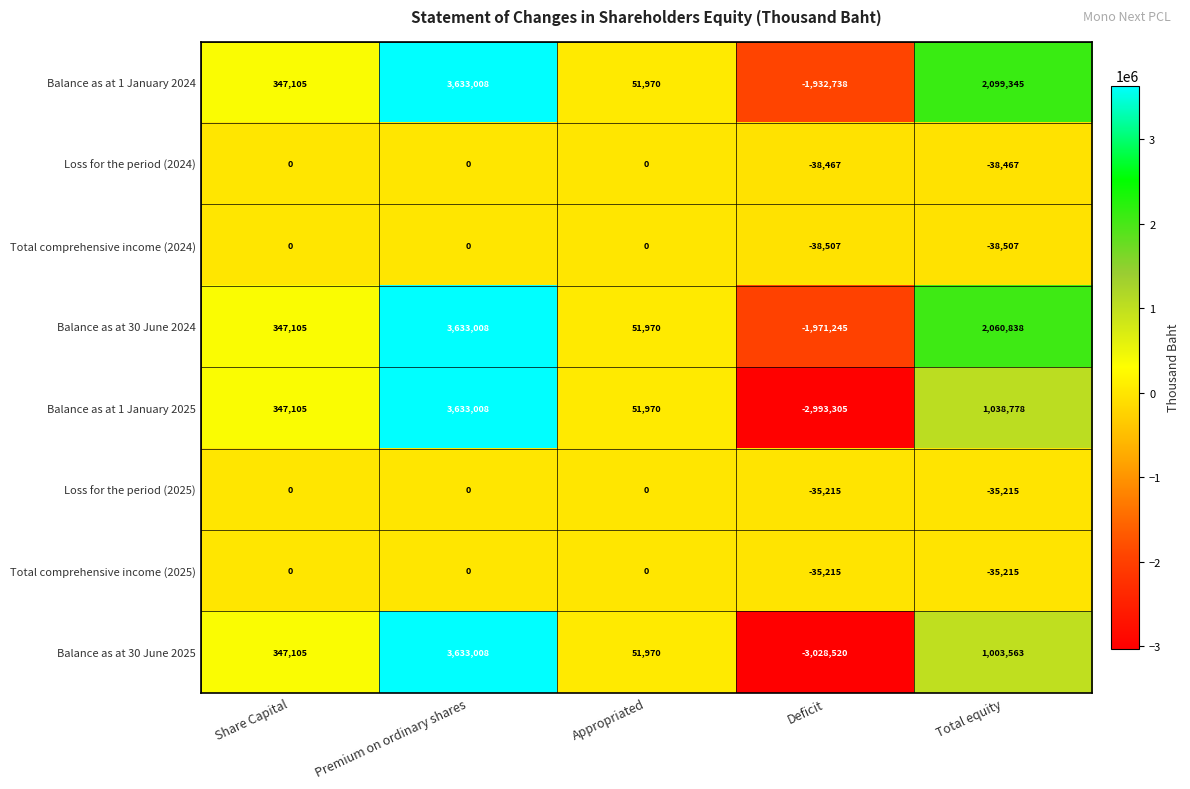

How many distinct data groups are displayed?

8